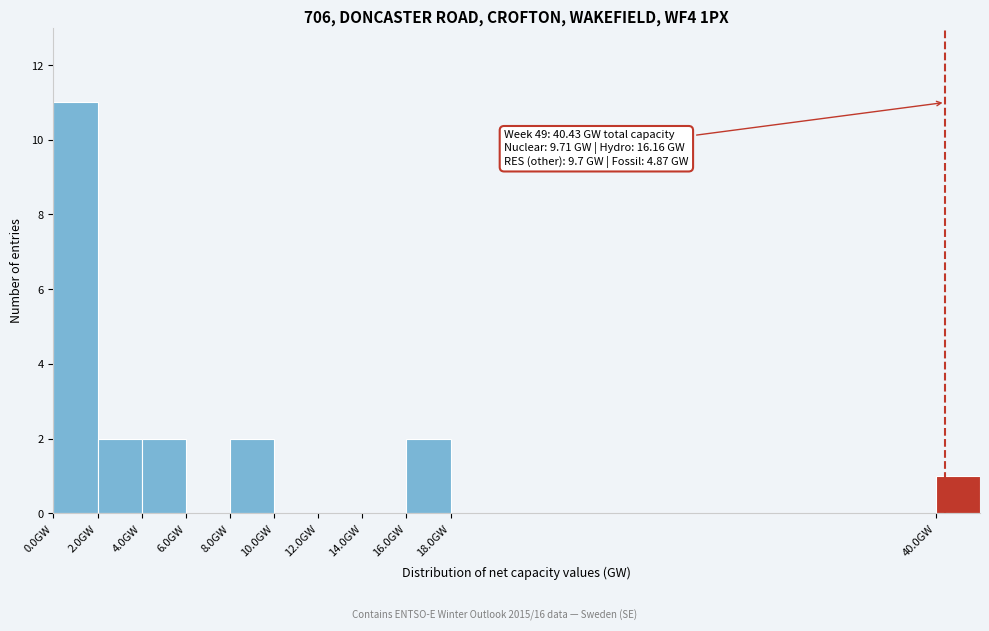

Which range on the x-axis has the tallest bar?

0 to 2